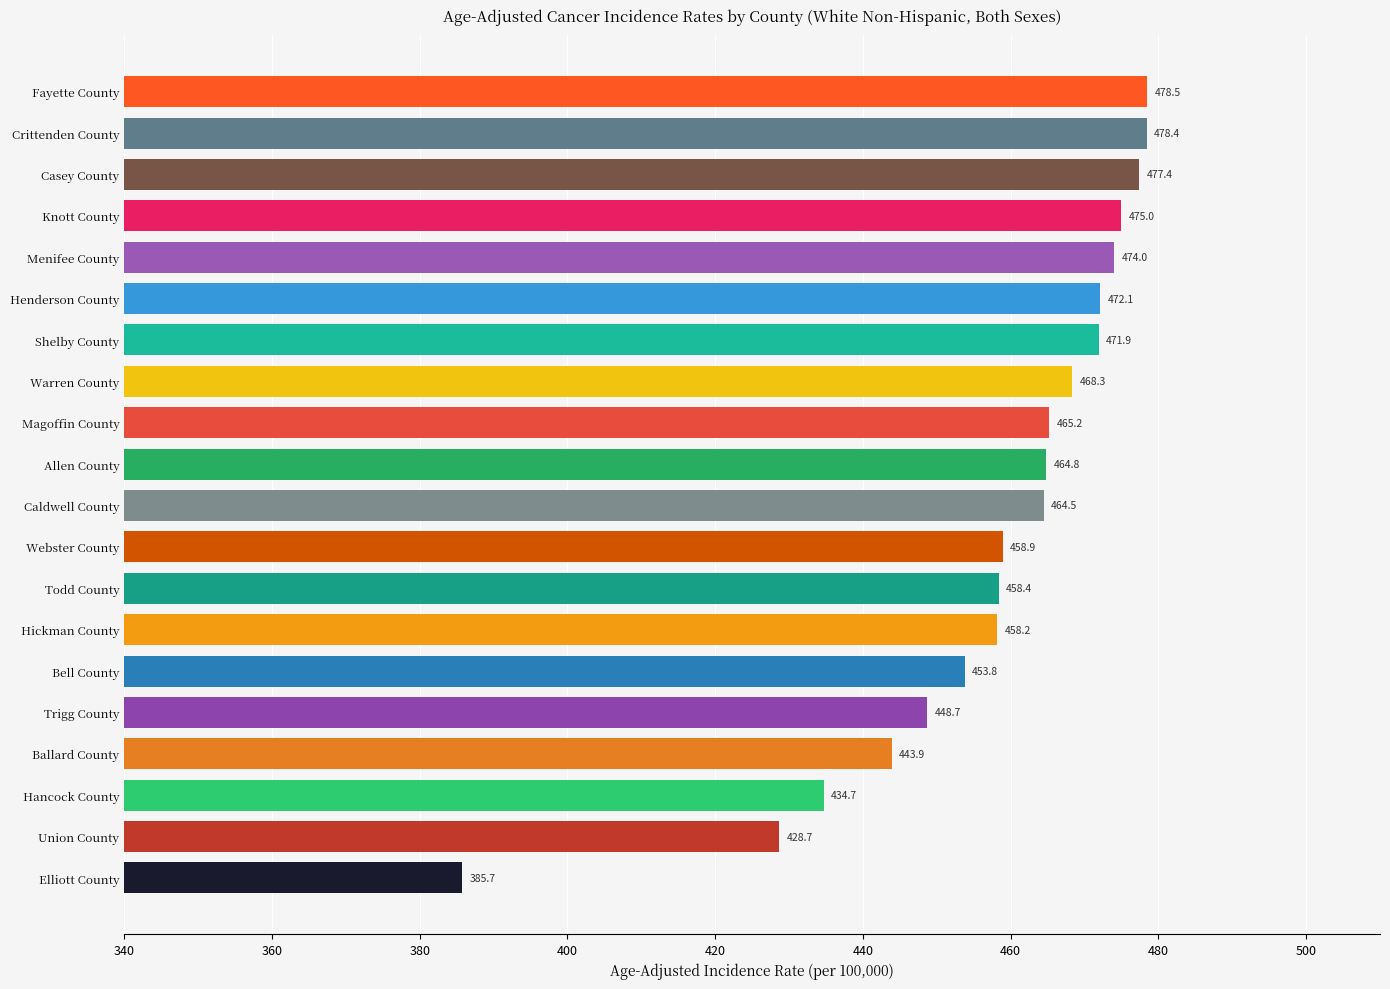

What is the greatest value displayed?

478.5